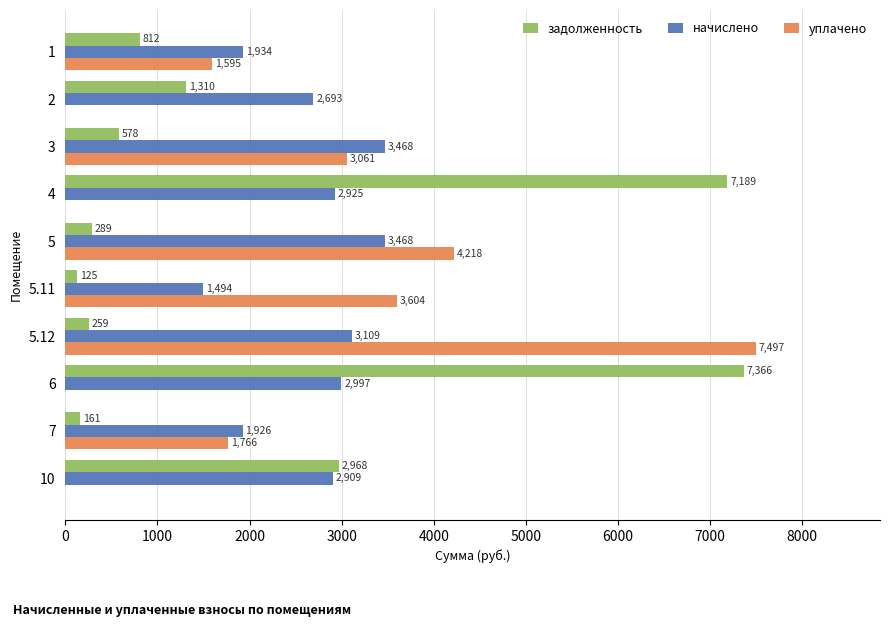

Is it true that уплачено equals 0.0 at 6?

True